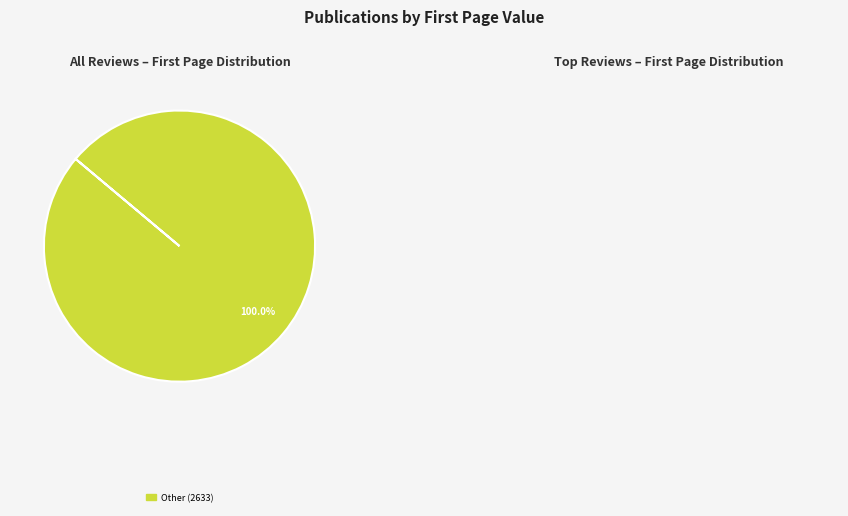

Is there any slice that represents more than half of the pie?

Yes